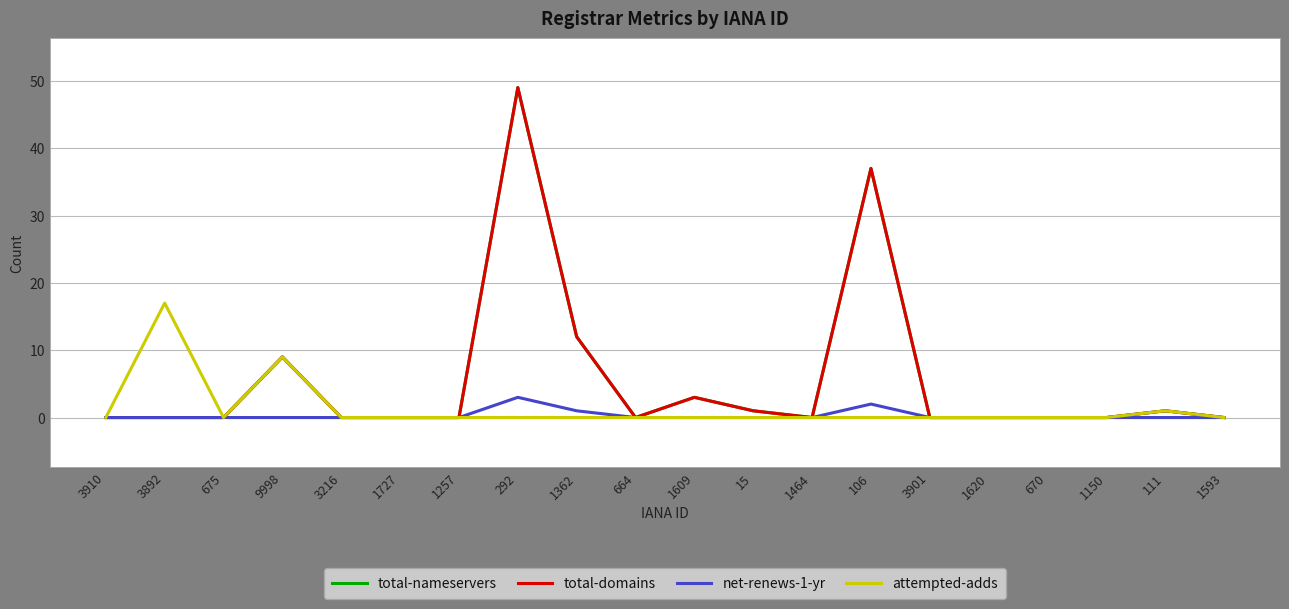

At which category does total-nameservers reach its first local peak?

9998